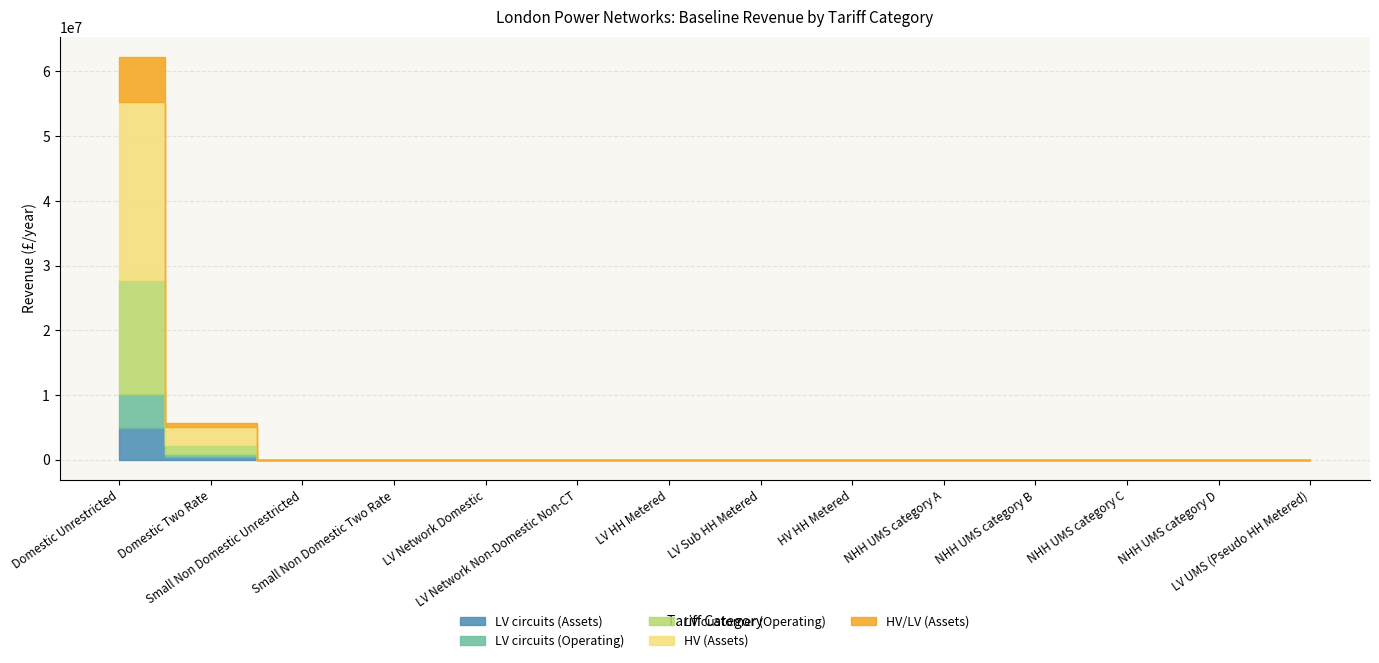

What is the difference between the highest and lowest values at Domestic Two Rate?

2249318.4